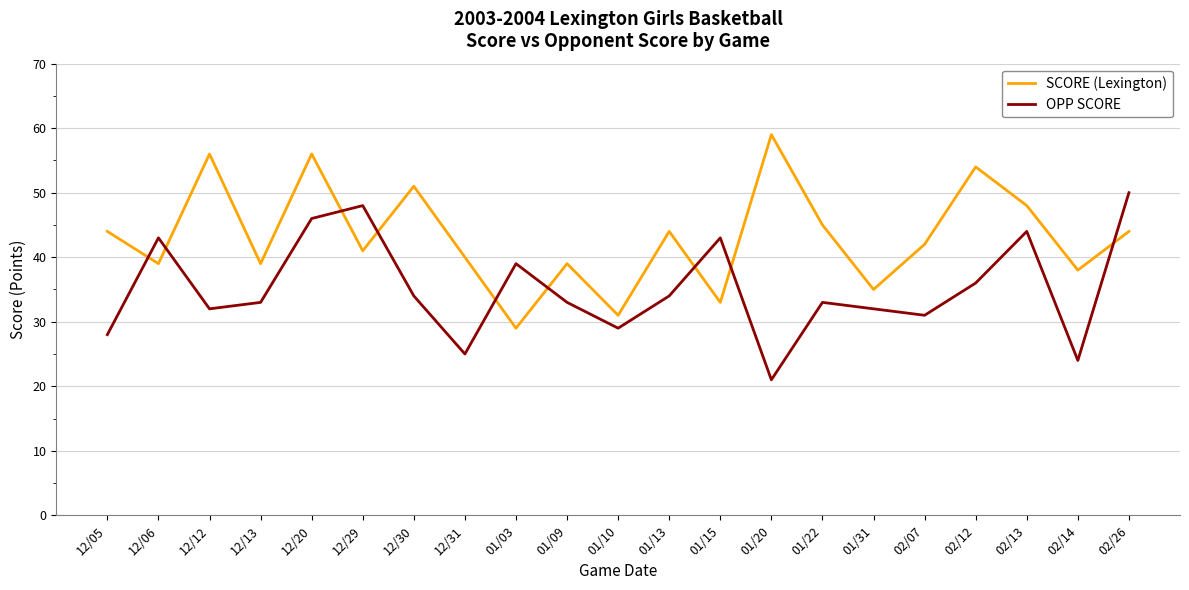

True or false: OPP SCORE has a value of 29 at 12/06.

False